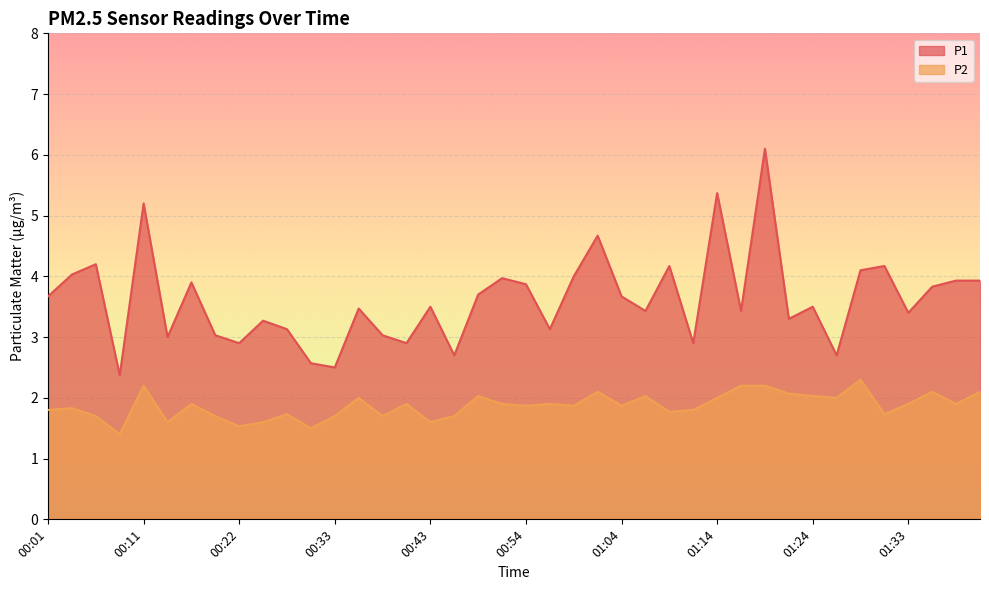

How many interior local peaks does the P1 series have?

13